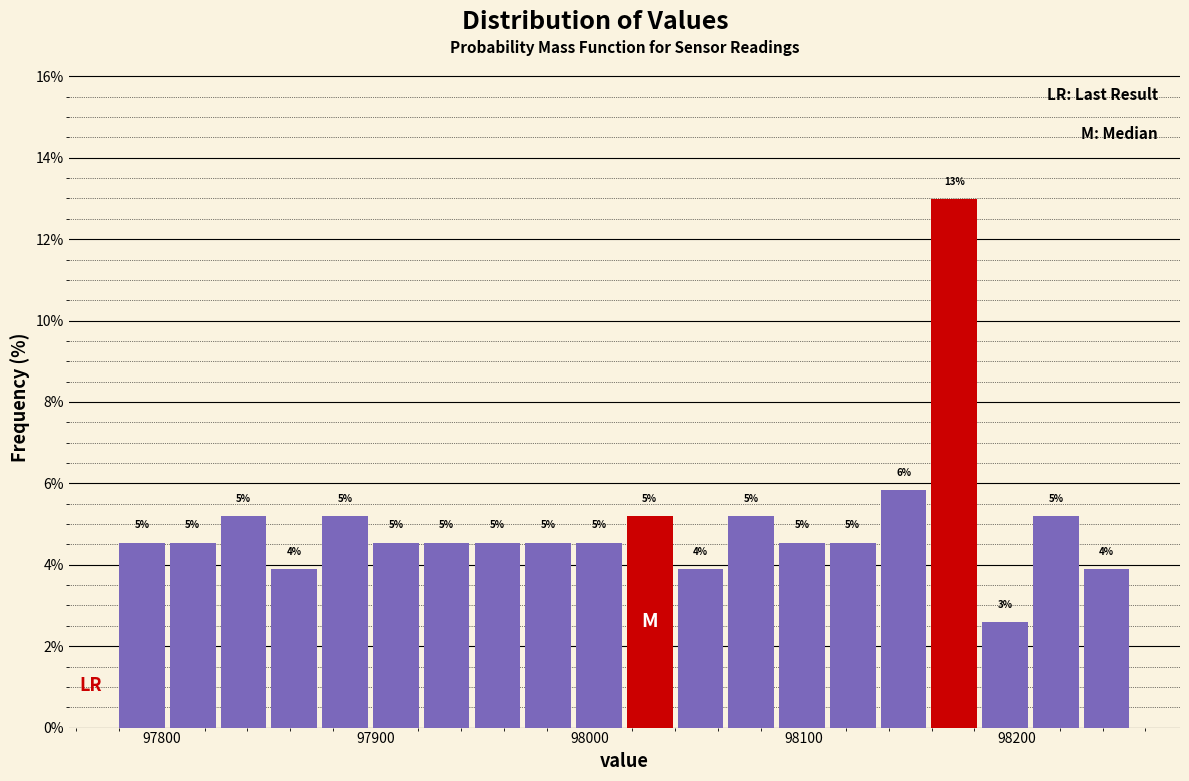

Read against the x-axis, roughly where is the centre of the tallest bar?

98170